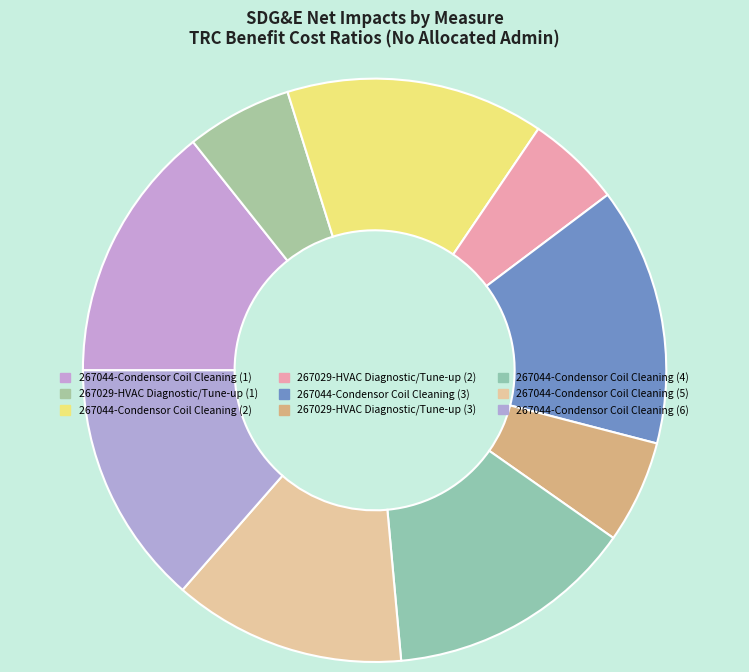

True or false: 267029-HVAC Diagnostic/Tune-up (1) accounts for 6% of the total.

True